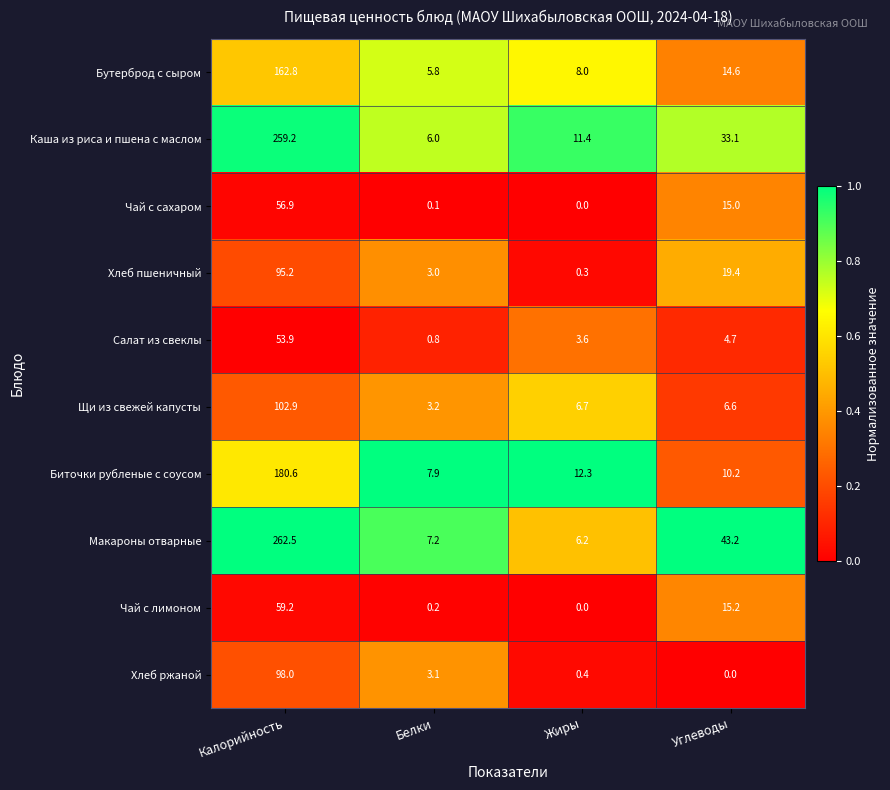

Which series has the widest spread of values?

Макароны отварные